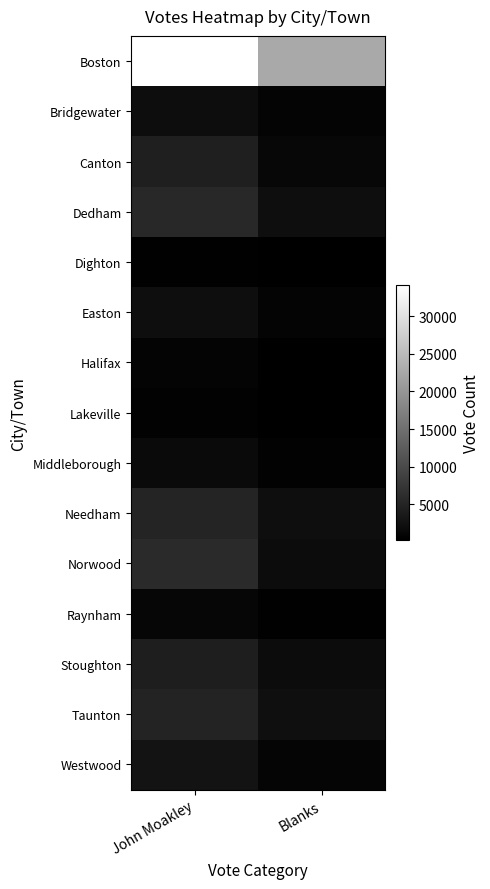

What is the total value across all series at John Moakley?

75181